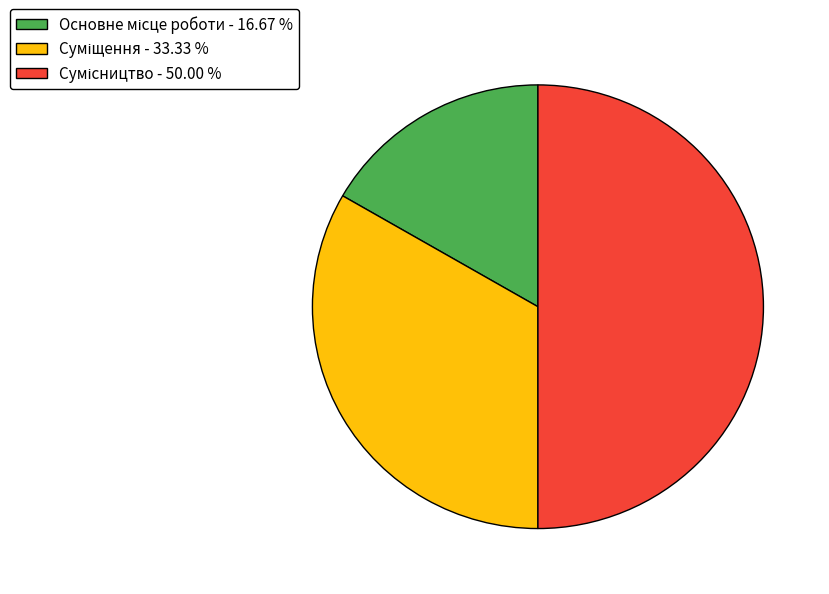

To the nearest percent, what portion does Сумісництво represent?

50%